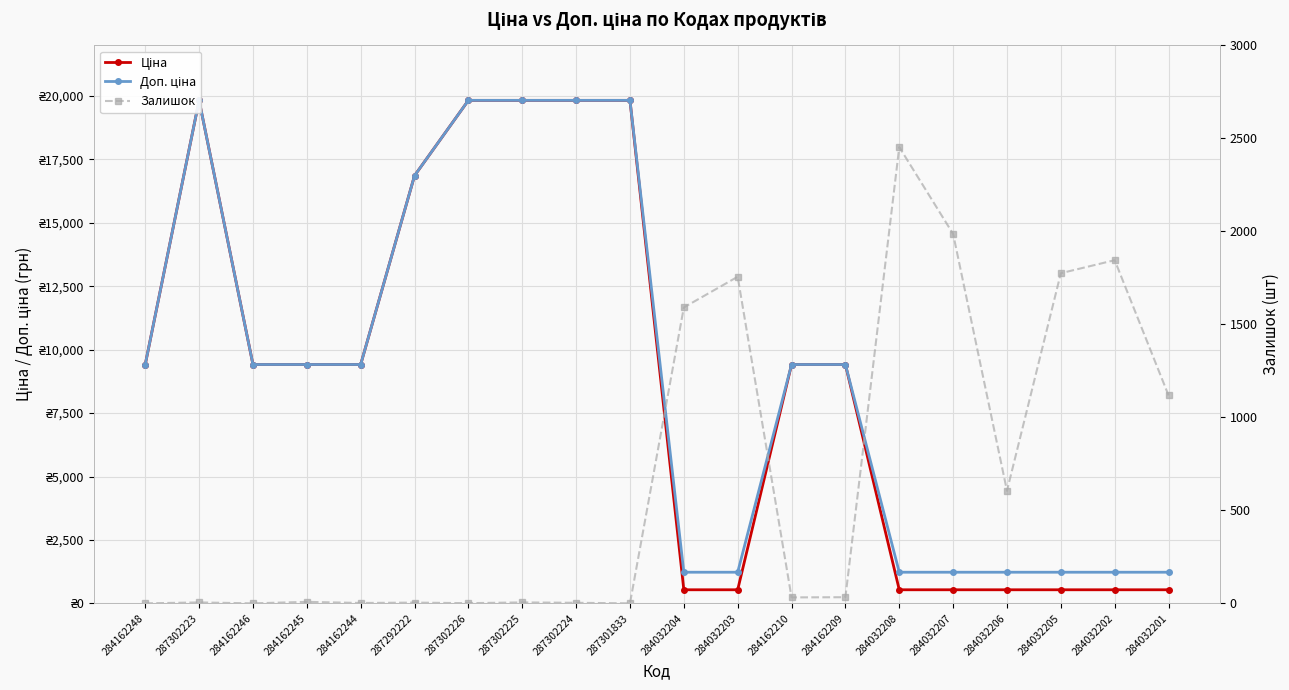

Is this an area chart (filled region under the line)?

No